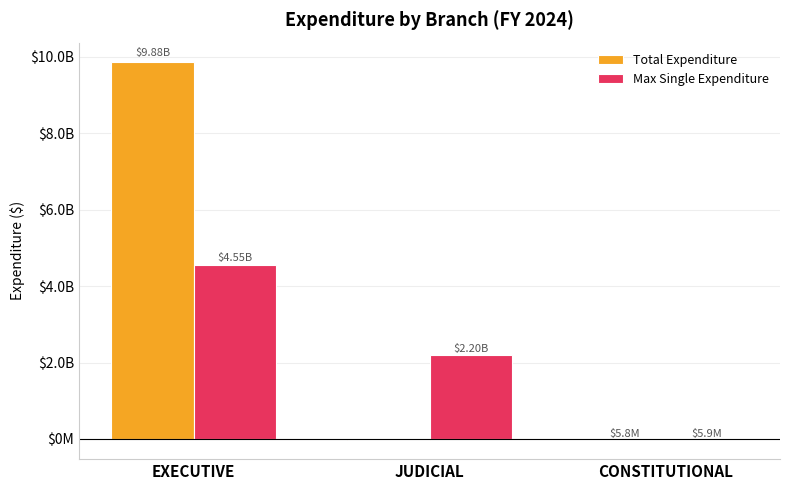

What are all the series names shown in the legend?

Total Expenditure, Max Single Expenditure